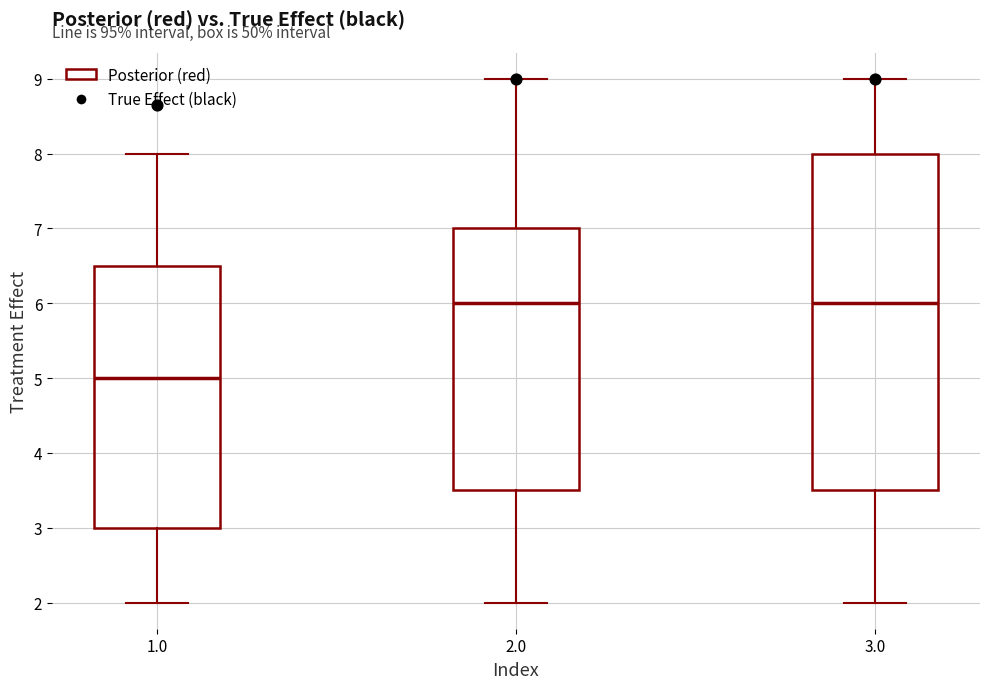

Reading left to right, transcribe this box plot: for each box, give where its median line is, the range the box spans, and where its two whiskers end, as read against the y-axis. The values are not printed on the chart, so give them approximately, as read against the axis.

1.0: median 5.0, box 3.0 to 6.5, whiskers 2.0 to 8.0
2.0: median 6.0, box 3.5 to 7.0, whiskers 2.0 to 9.0
3.0: median 6.0, box 3.5 to 8.0, whiskers 2.0 to 9.0